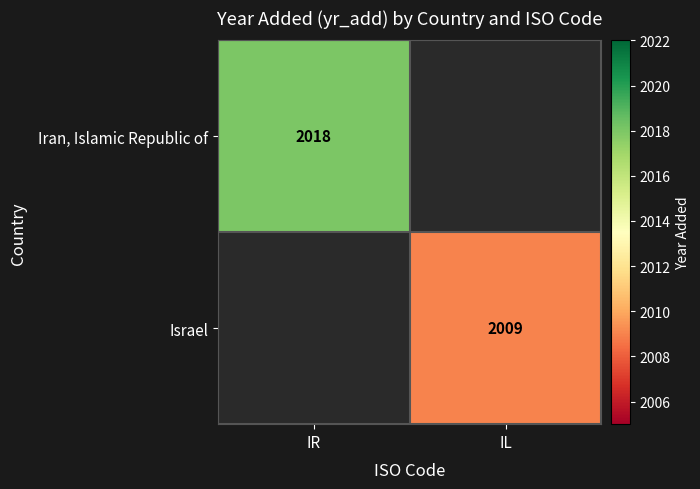

Is it true that Israel equals 2009 at IL?

True